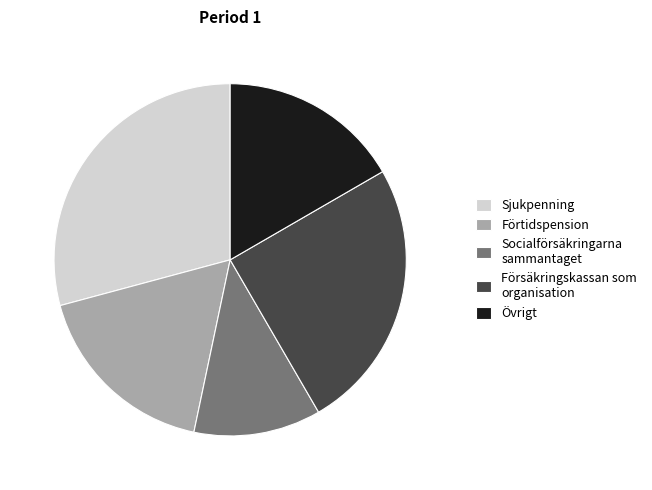

Combined, do Förtidspension and Socialförsäkringarna sammantaget account for over 50%?

No